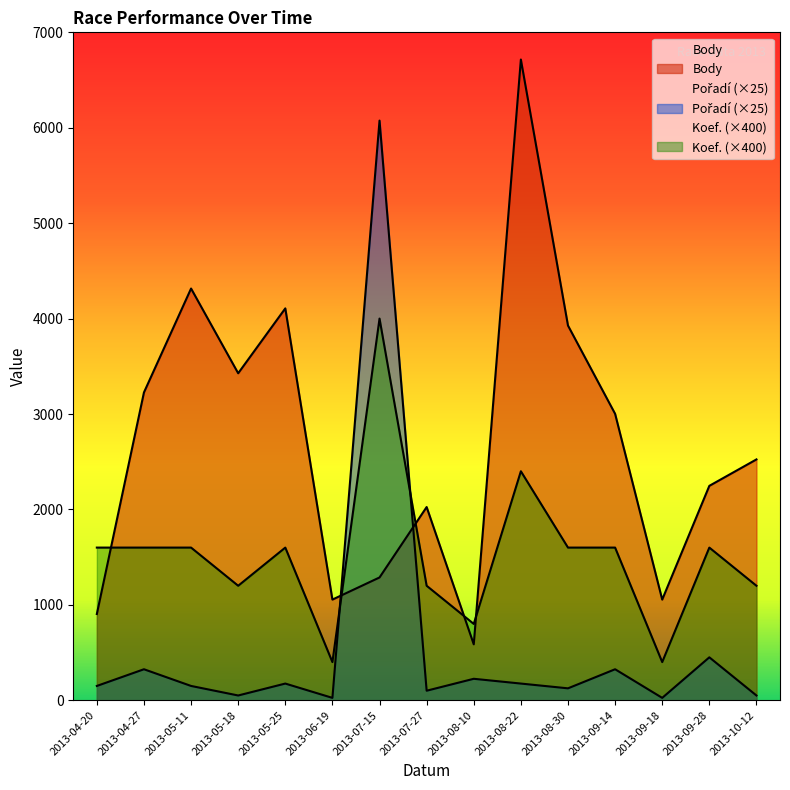

Reading left to right, extract all data points from this chart.

Body: 904	3226	4315	3427	4107	1055	1287	2025	586	6715	3927	3002	1055	2247	2524
Pořadí: 150	325	150	50	175	25	6075	100	225	175	125	325	25	450	50
Koef.: 1600	1600	1600	1200	1600	400	4000	1200	800	2400	1600	1600	400	1600	1200